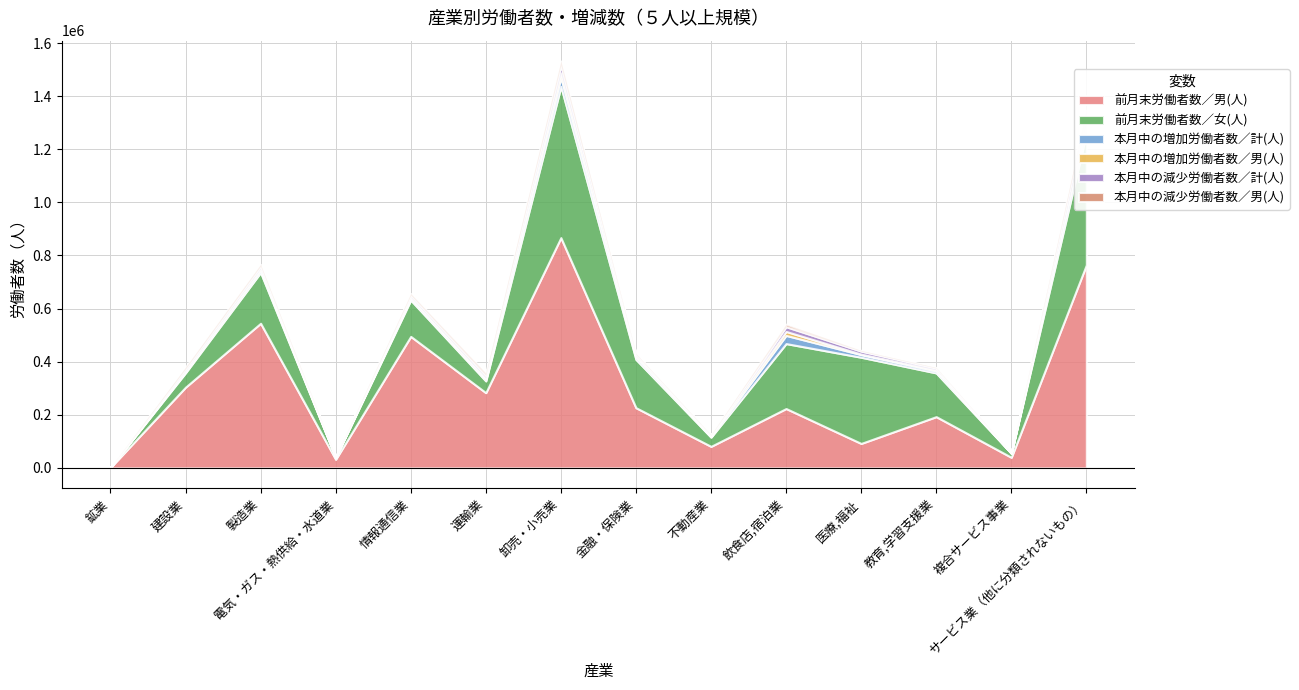

What is the sum of all 前月末労働者数／女(人) values?

2463536